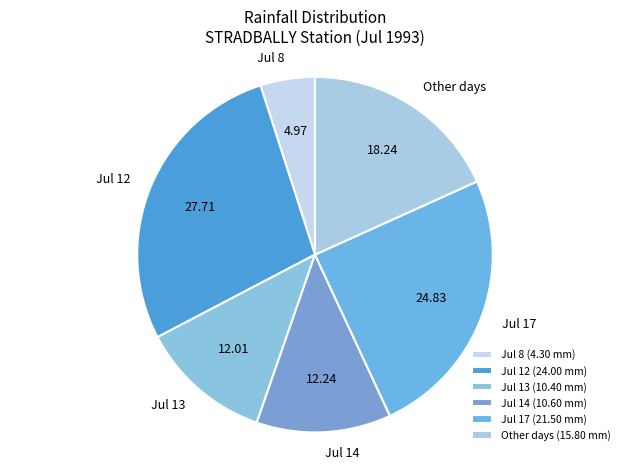

Is the sum of Jul 17 and Jul 13 greater than half?

No